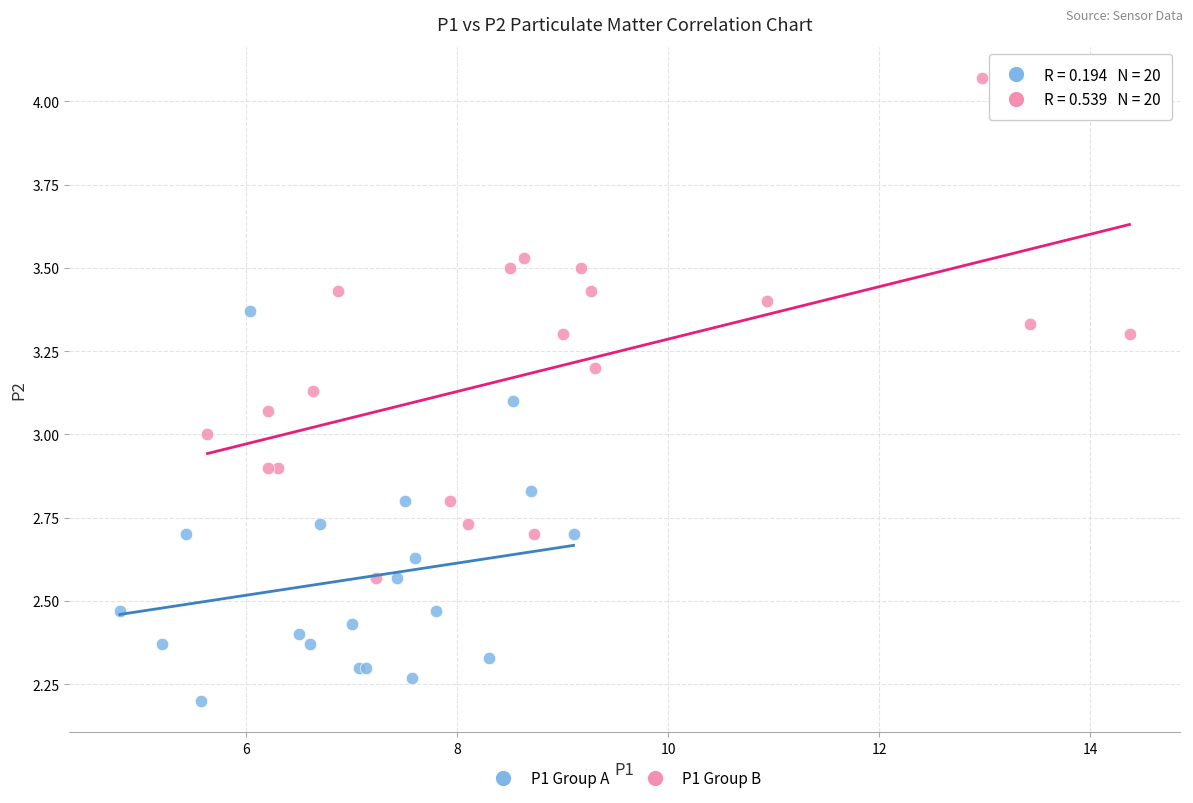

Which series contains the lowest Y value?

P1 Group A